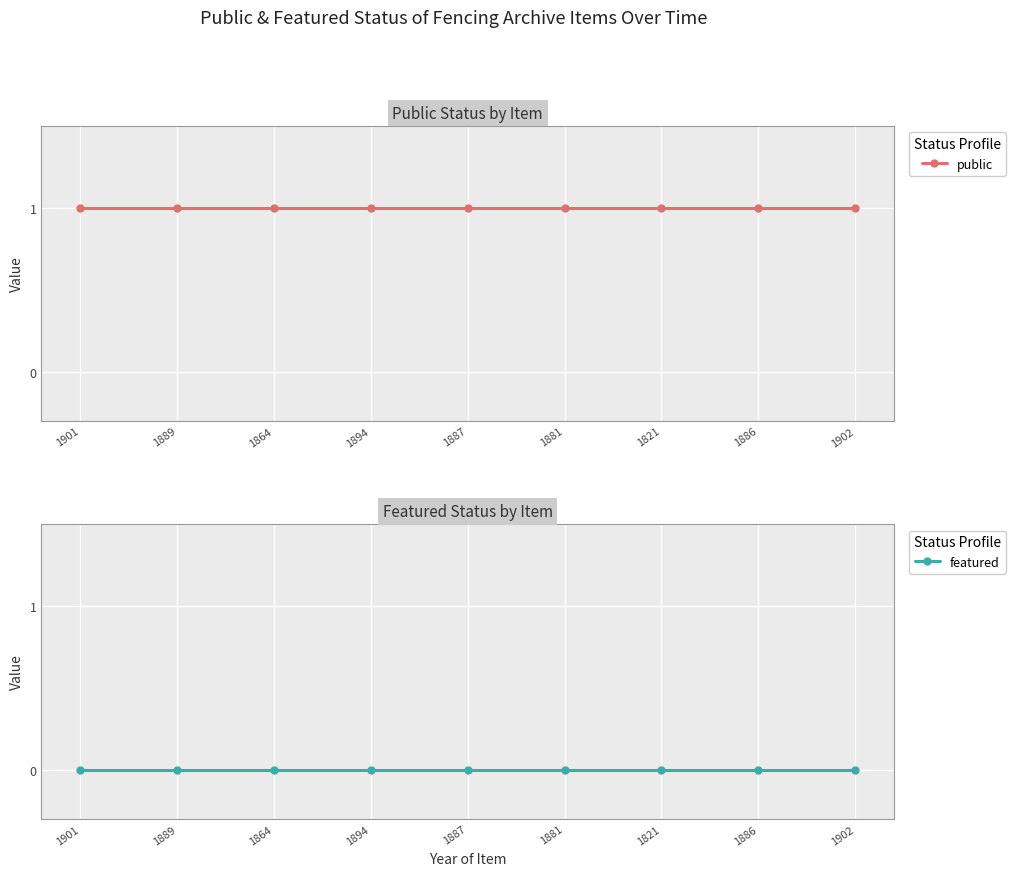

What is the total value across all series at 1889?

1